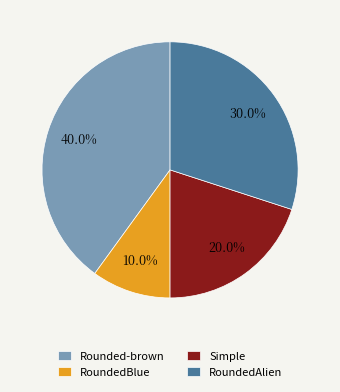

Rank the categories by value from highest to lowest.

Rounded-brown, RoundedAlien, Simple, RoundedBlue